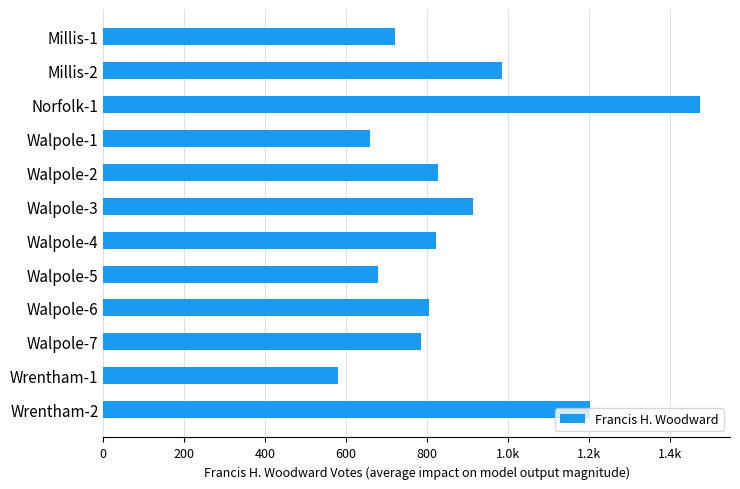

Are the bars grouped side by side (vs. stacked)?

No